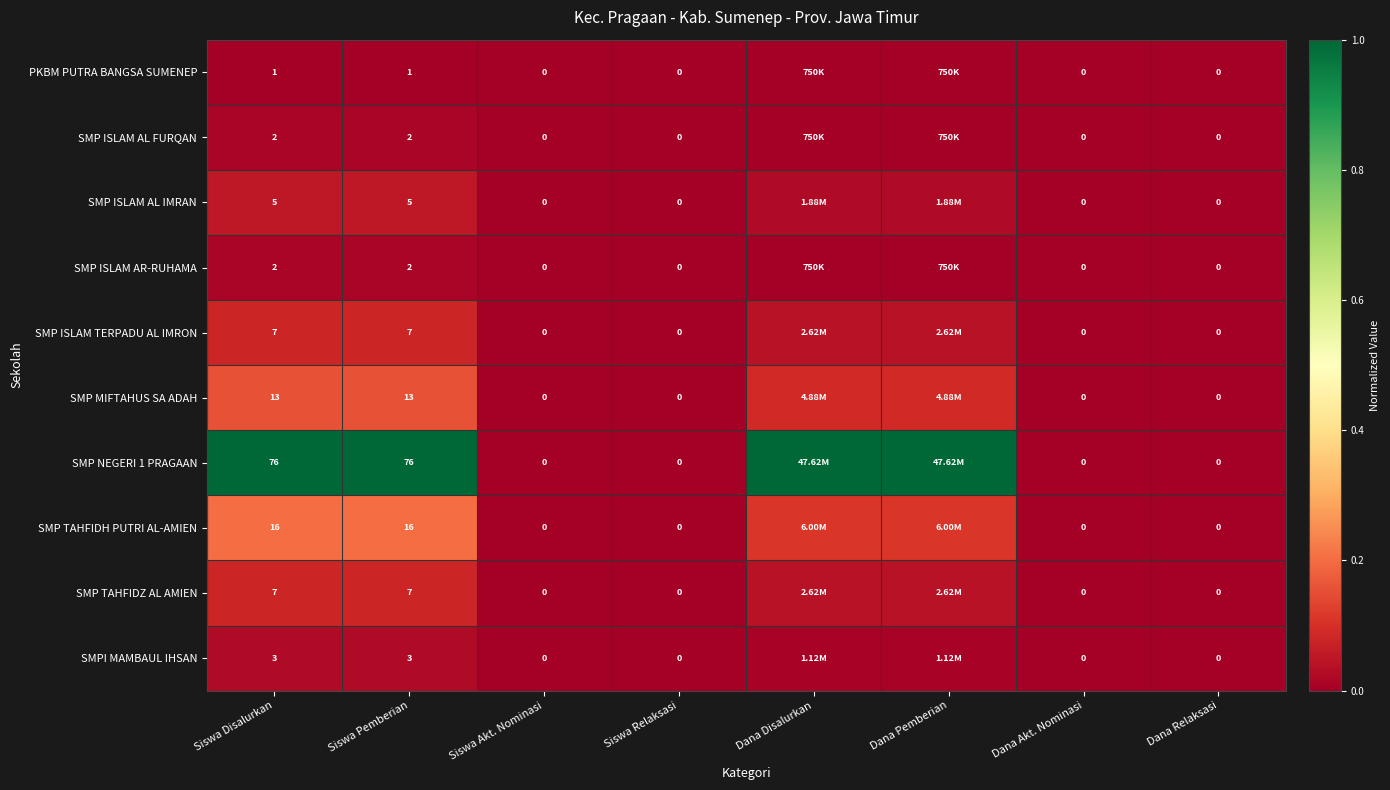

Rank the series at Dana Disalurkan from lowest to highest value.

PKBM PUTRA BANGSA SUMENEP, SMP ISLAM AL FURQAN, SMP ISLAM AR-RUHAMA, SMPI MAMBAUL IHSAN, SMP ISLAM AL IMRAN, SMP ISLAM TERPADU AL IMRON, SMP TAHFIDZ AL AMIEN, SMP MIFTAHUS SA ADAH, SMP TAHFIDH PUTRI AL-AMIEN, SMP NEGERI 1 PRAGAAN